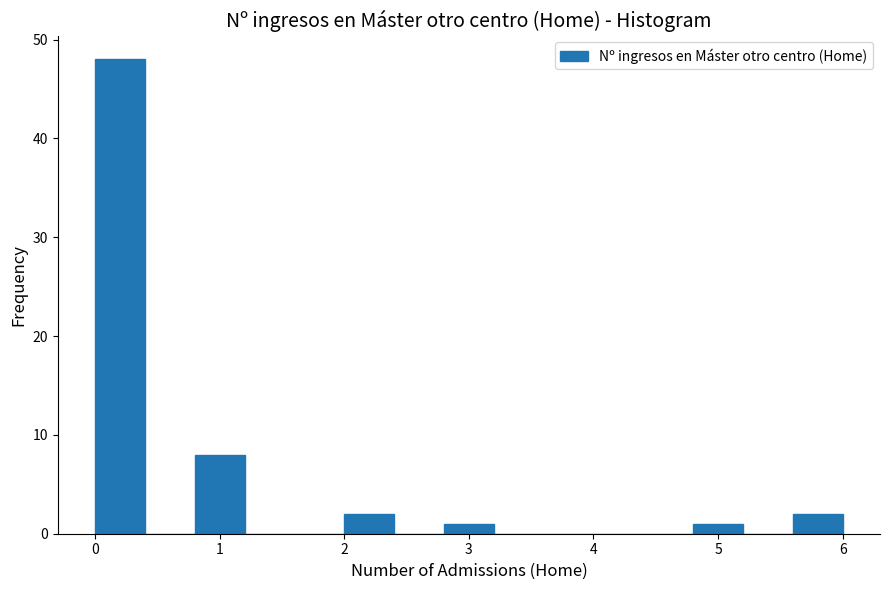

Which range on the x-axis has the tallest bar?

0.0 to 0.4